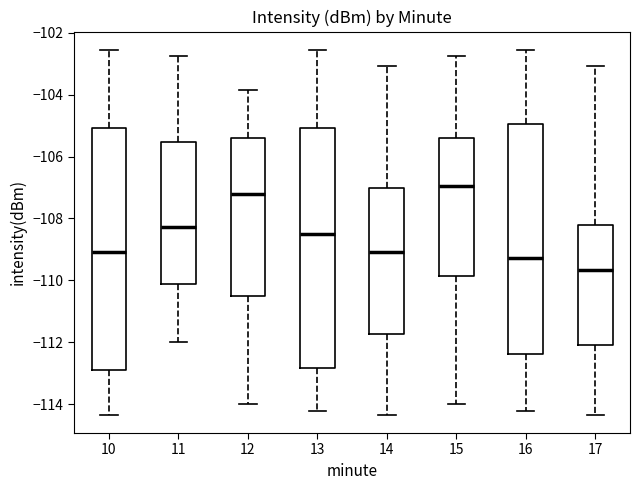

Reading left to right, transcribe this box plot: for each box, give where its median line is, the range the box spans, and where its two whiskers end, as read against the y-axis. The values are not printed on the chart, so give them approximately, as read against the axis.

10: median -109.0, box -112.8 to -105.0, whiskers -114.4 to -102.6
11: median -108.2, box -110.0 to -105.6, whiskers -112.0 to -102.8
12: median -107.2, box -110.4 to -105.4, whiskers -114.0 to -103.8
13: median -108.6, box -112.8 to -105.0, whiskers -114.2 to -102.6
14: median -109.0, box -111.8 to -107.0, whiskers -114.4 to -103.0
15: median -107.0, box -109.8 to -105.4, whiskers -114.0 to -102.8
16: median -109.2, box -112.4 to -105.0, whiskers -114.2 to -102.6
17: median -109.6, box -112.0 to -108.2, whiskers -114.4 to -103.0